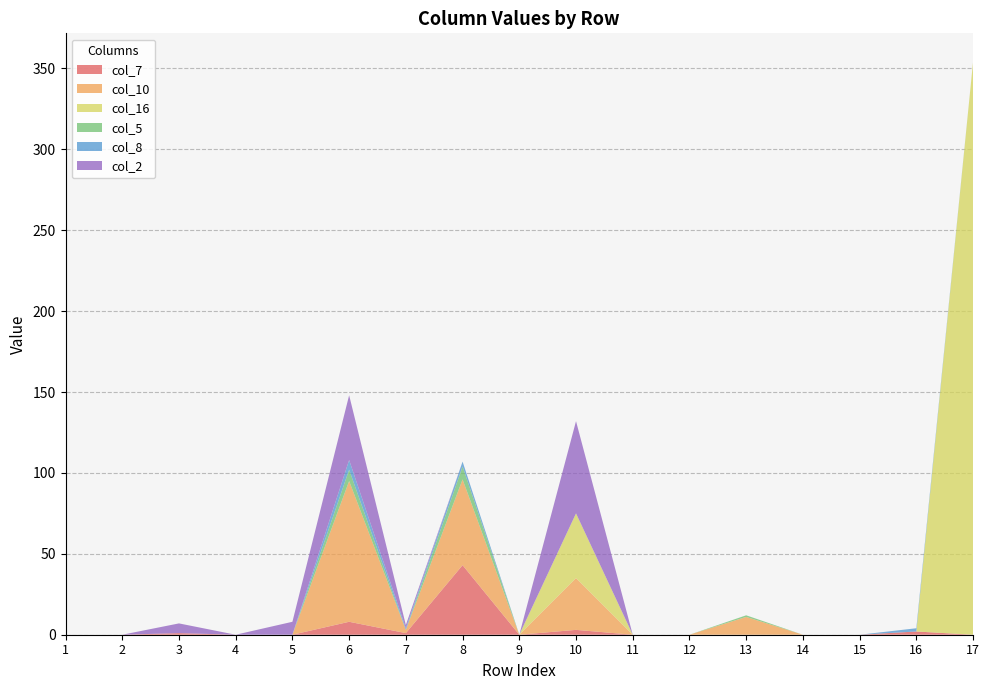

Reading left to right, extract all data points from this chart.

col_7: 1=0	2=0	3=1	4=0	5=0	6=8	7=1	8=43	9=0	10=3	11=0	12=0	13=0	14=0	15=0	16=2	17=0
col_10: 1=0	2=0	3=0	4=0	5=0	6=87	7=2	8=53	9=0	10=32	11=0	12=0	13=11	14=0	15=0	16=0	17=0
col_16: 1=0	2=0	3=0	4=0	5=0	6=0	7=0	8=0	9=0	10=40	11=0	12=0	13=0	14=0	15=0	16=0	17=354
col_5: 1=0	2=0	3=0	4=0	5=0	6=7	7=0	8=8	9=0	10=0	11=0	12=0	13=1	14=0	15=0	16=0	17=0
col_8: 1=0	2=0	3=0	4=0	5=0	6=6	7=1	8=3	9=0	10=0	11=0	12=0	13=0	14=0	15=0	16=2	17=0
col_2: 1=0	2=0	3=6	4=0	5=8	6=40	7=2	8=0	9=0	10=57	11=0	12=0	13=0	14=0	15=0	16=0	17=0